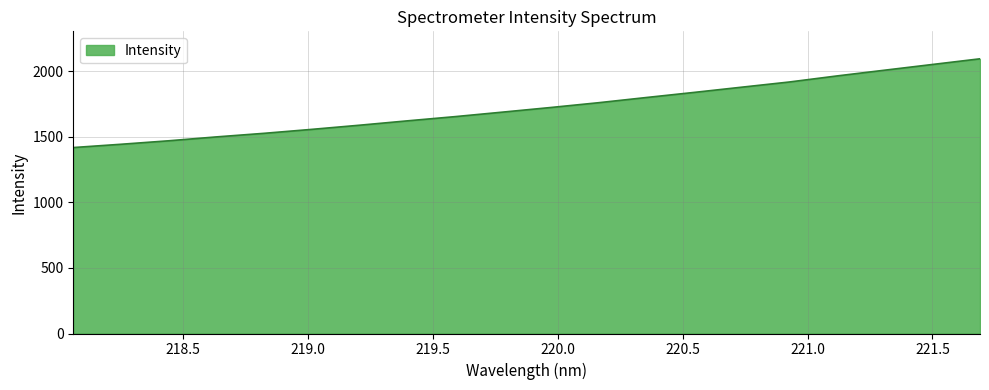

What is the difference between the maximum and minimum values?

676.3